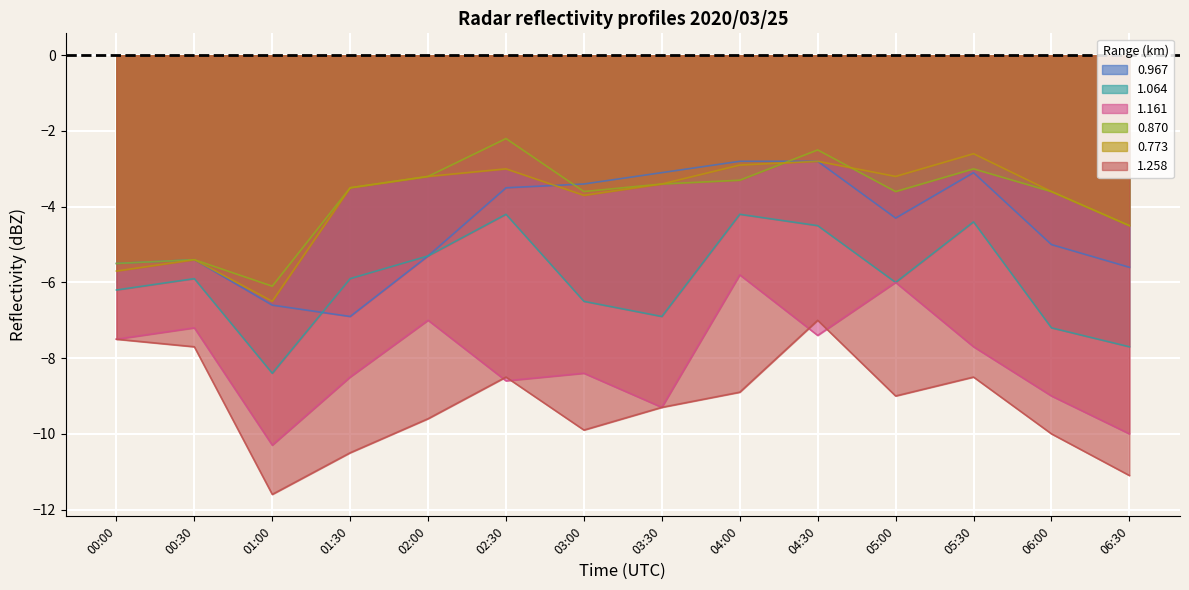

What is the sum of all 0.773 values?

-54.0